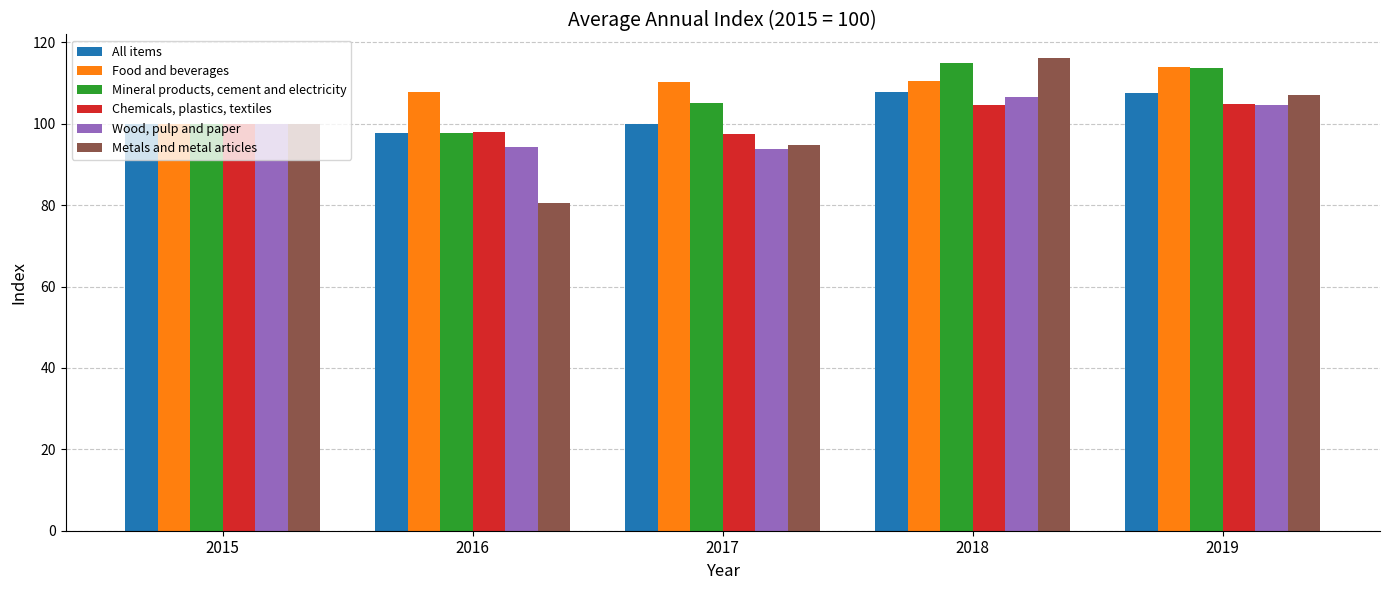

What is the difference between the second highest and minimum values in the Chemicals, plastics, textiles series?

7.3